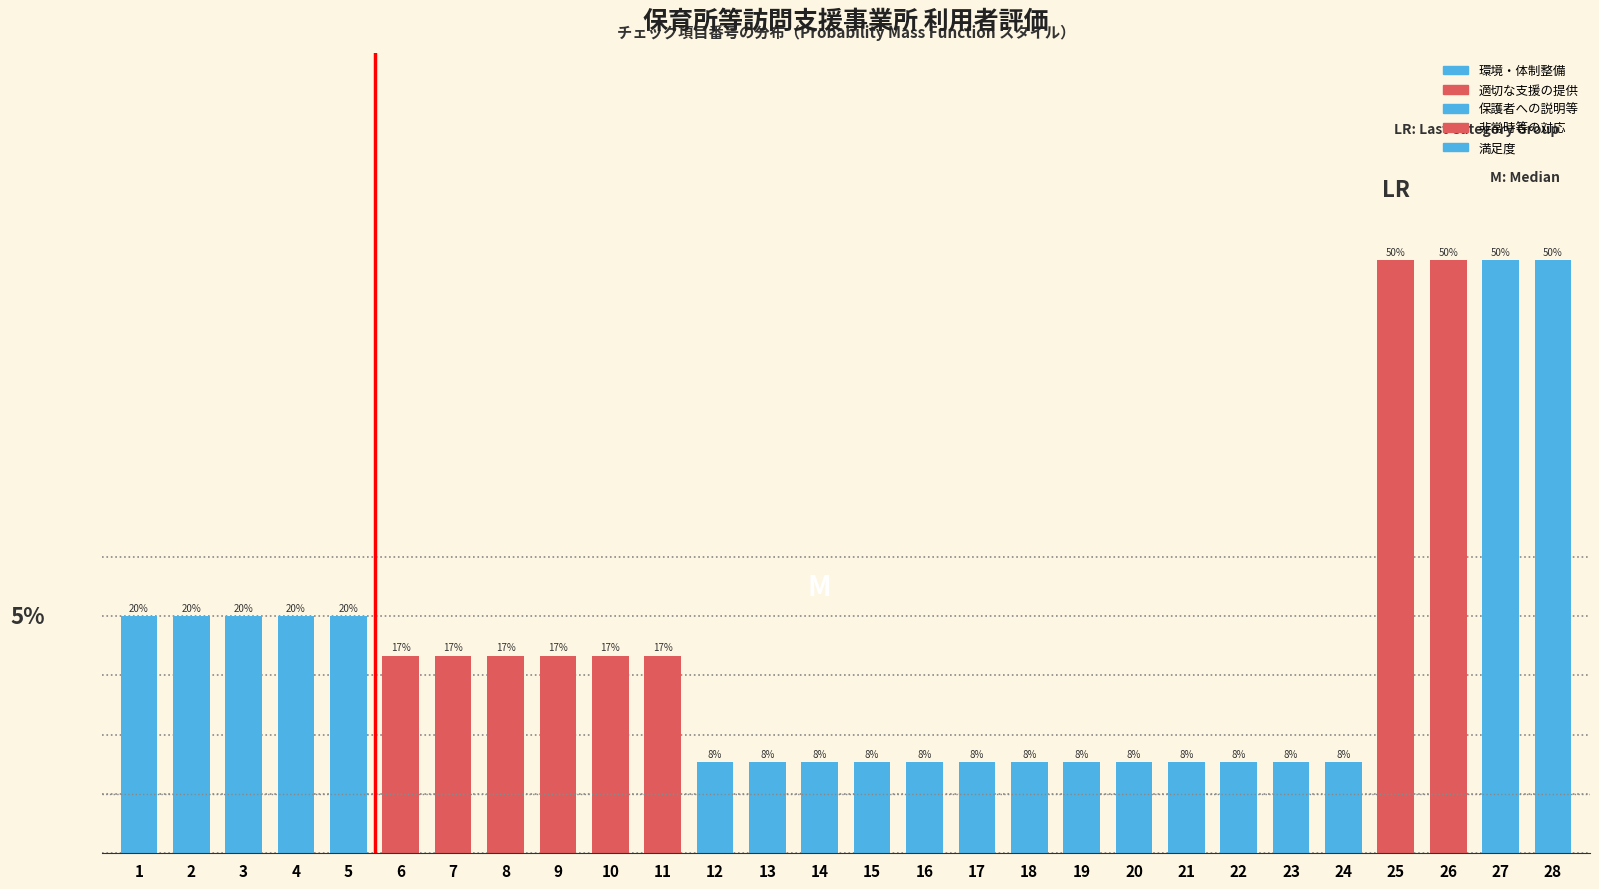

Does the chart contain any negative values?

No